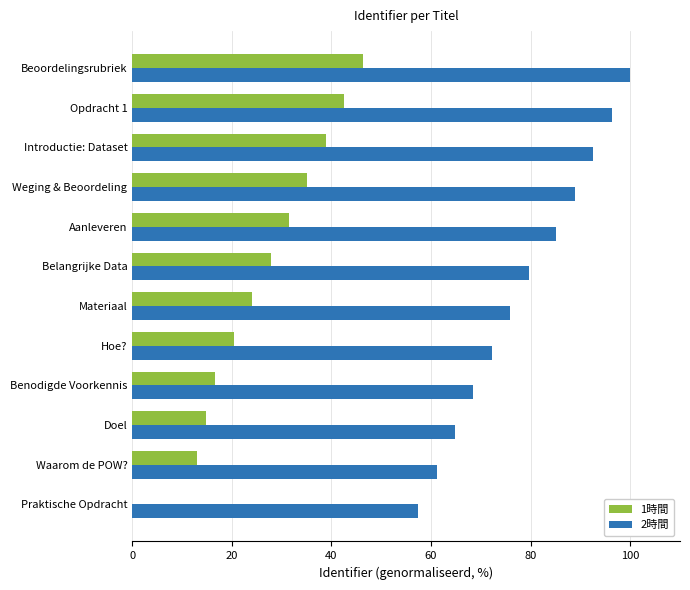

What is the maximum value shown in the chart?

100.0